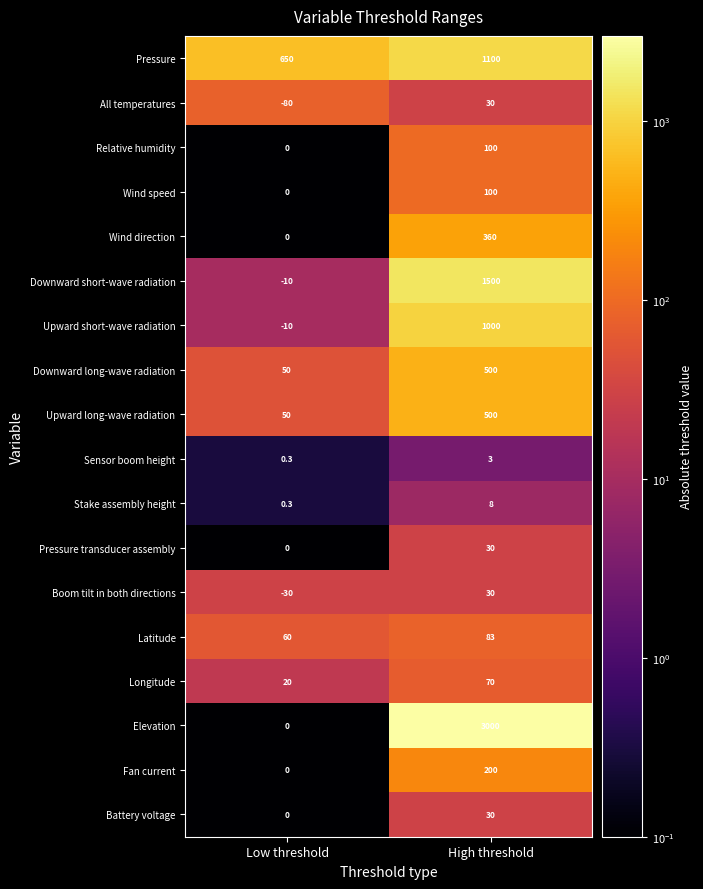

Is it true that Wind speed equals 132.8 at High threshold?

False